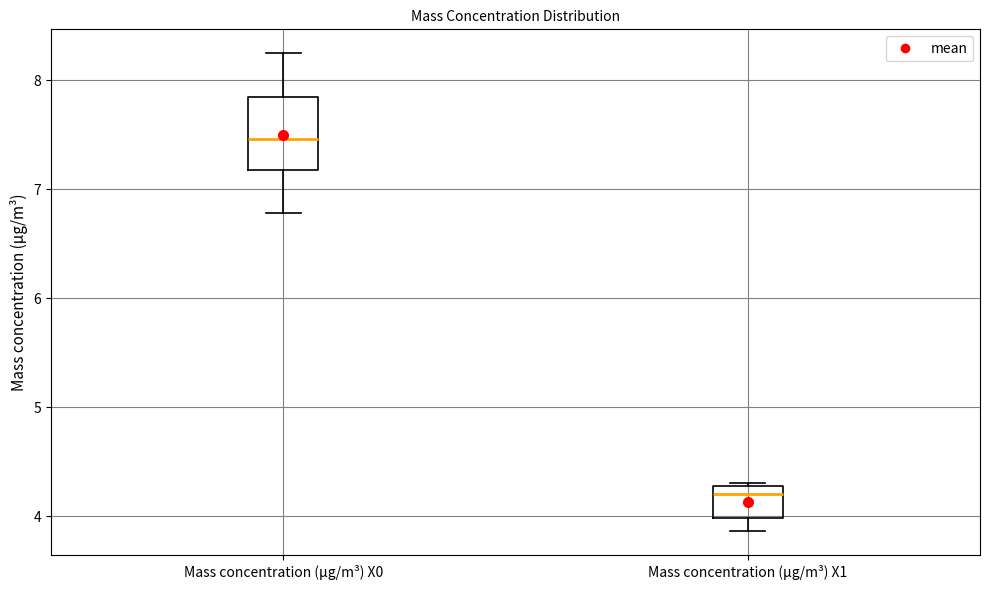

Comparing the boxes themselves (not the whiskers), which one is the tallest?

Mass concentration (μg/m³) X0